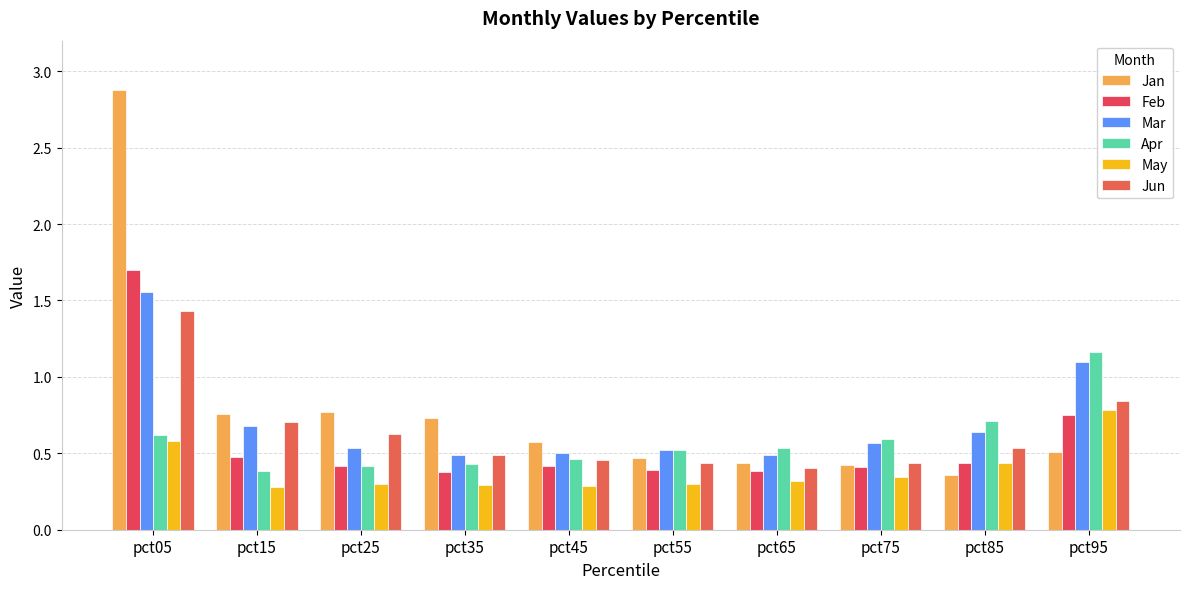

At how many categories does at least one series exceed 0?

10